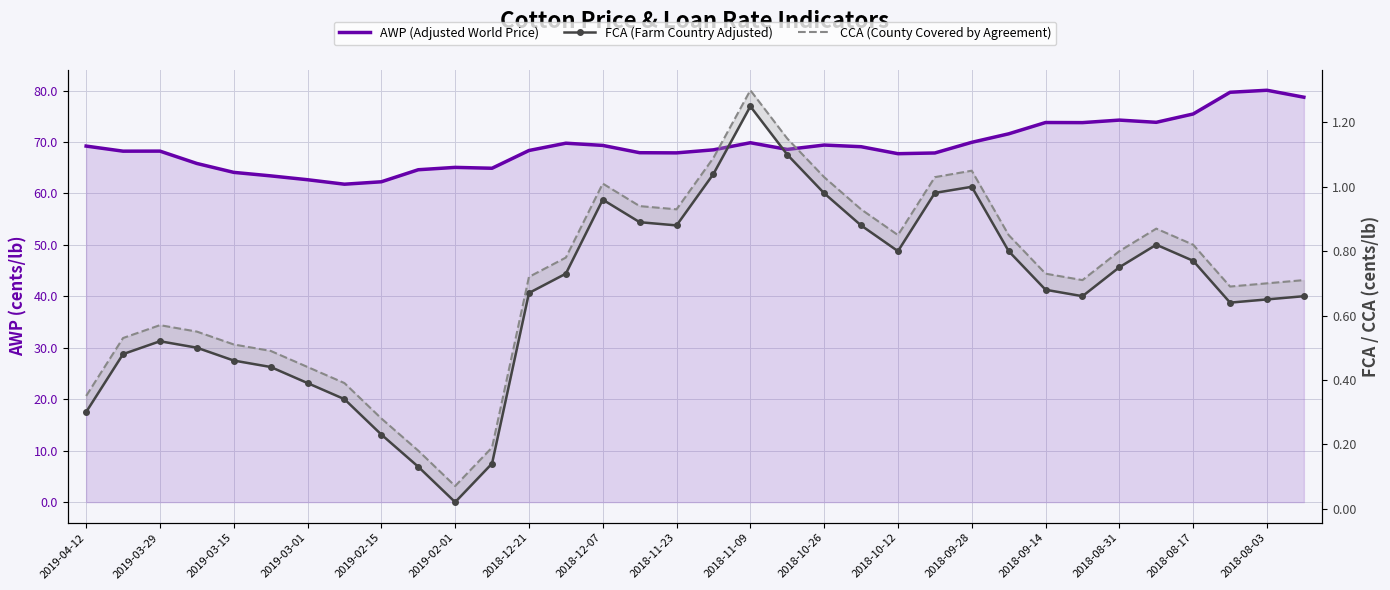

Count the number of categories in the chart.

34